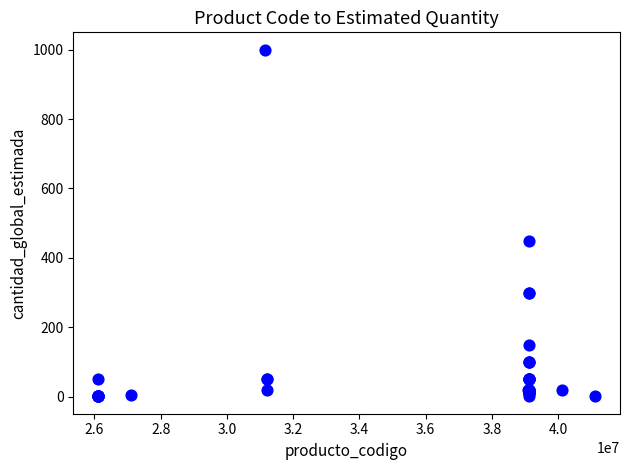

What Y value in the scatter plot is closest to 500?

450